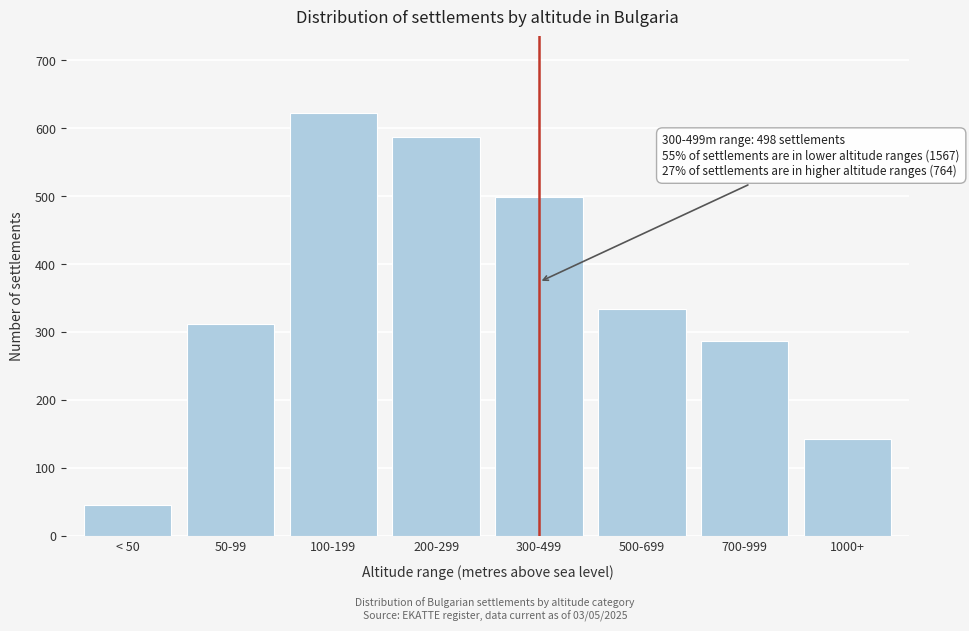

Reading left to right, extract all data points from this chart.

< 50=45	50-99=312	100-199=623	200-299=587	300-499=498	500-699=334	700-999=287	1000+=143